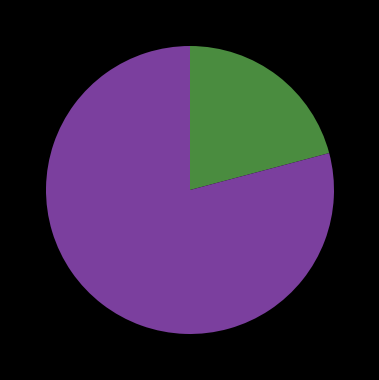

Is there any slice that represents more than half of the pie?

Yes